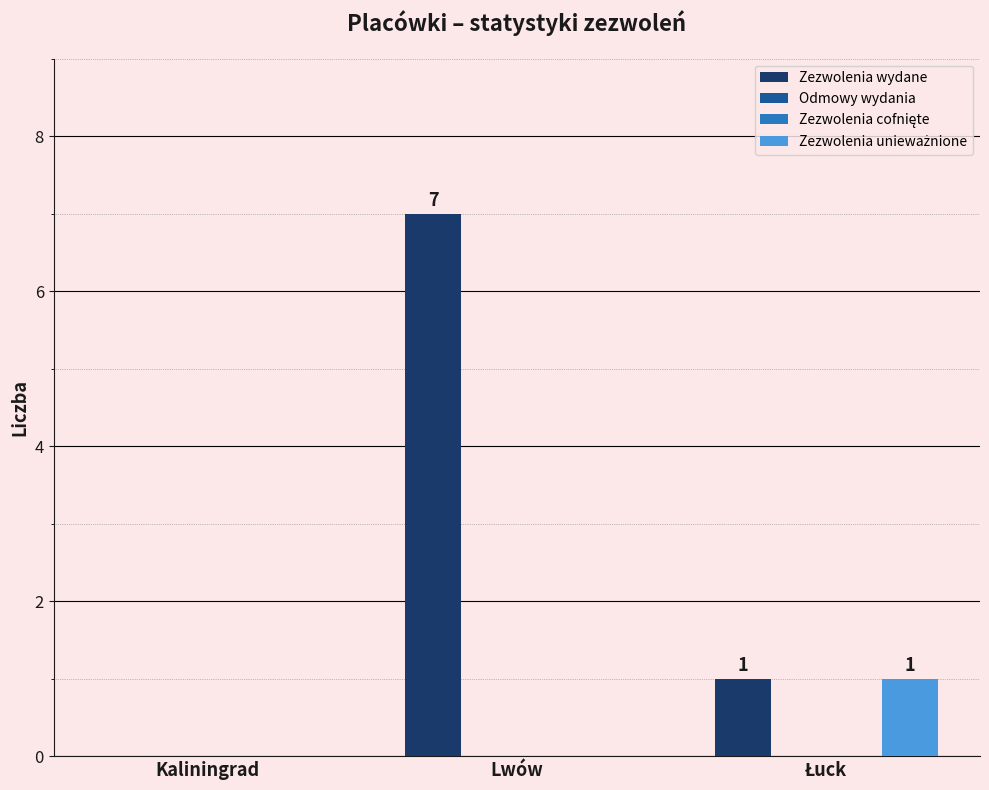

At which label does Zezwolenia wydane reach its peak?

Lwów